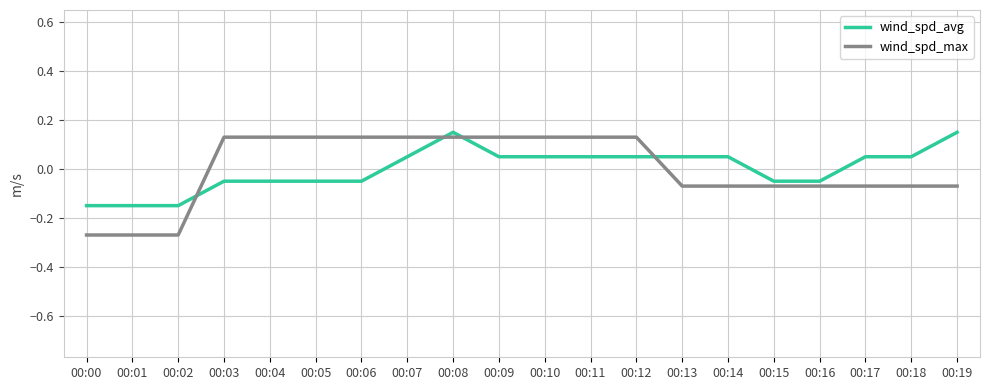

Which series changed the most between 00:07 and 00:15?

wind_spd_max